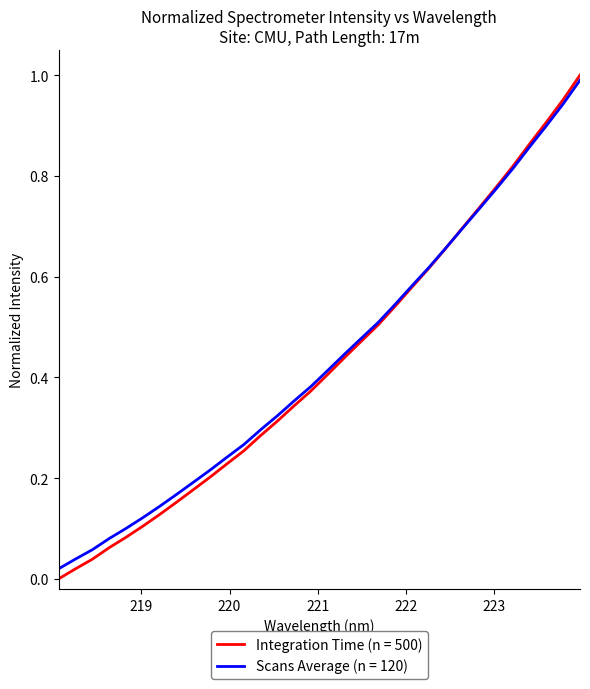

What are all the series names shown in the legend?

Integration Time (n = 500), Scans Average (n = 120)